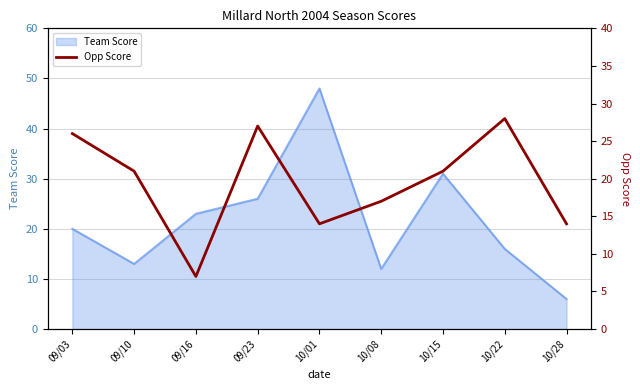

Is it true that the value at 10/08 is 29?

False